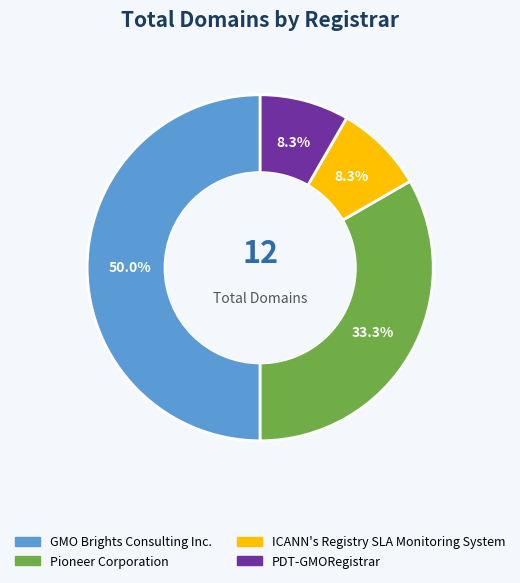

To the nearest percent, what is the combined percentage of GMO Brights Consulting Inc. and Pioneer Corporation?

83%